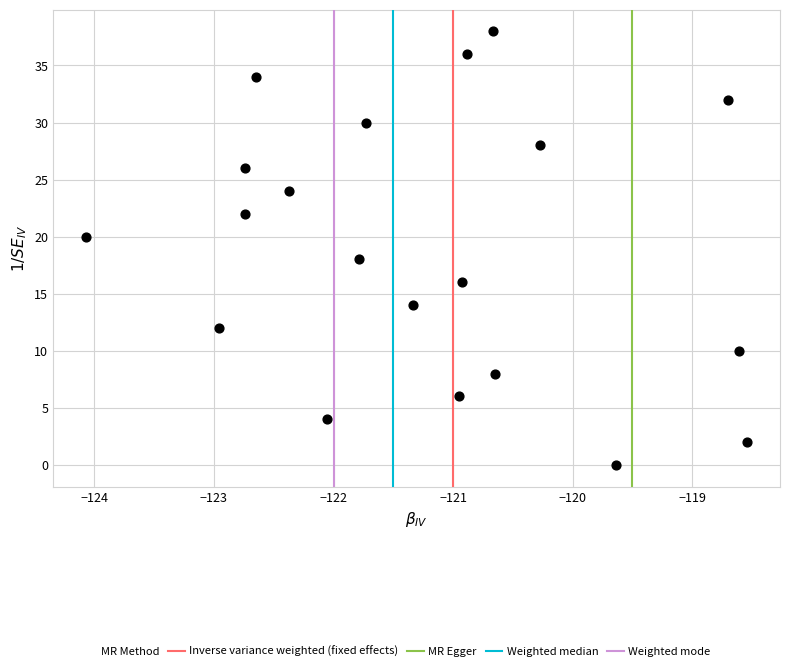

What is the range of Y values (max minus min)?

38